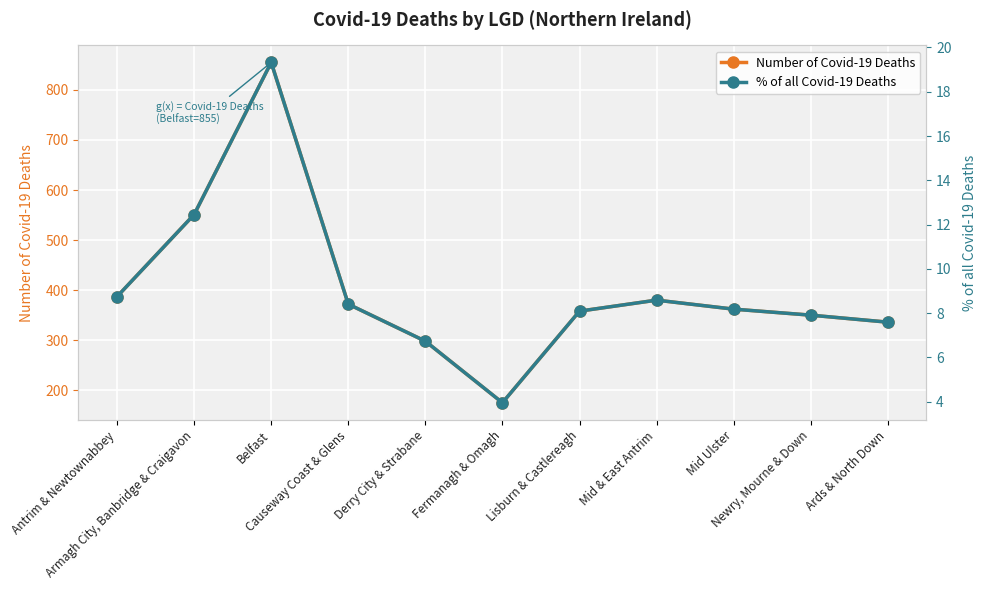

Count the number of categories in the chart.

11